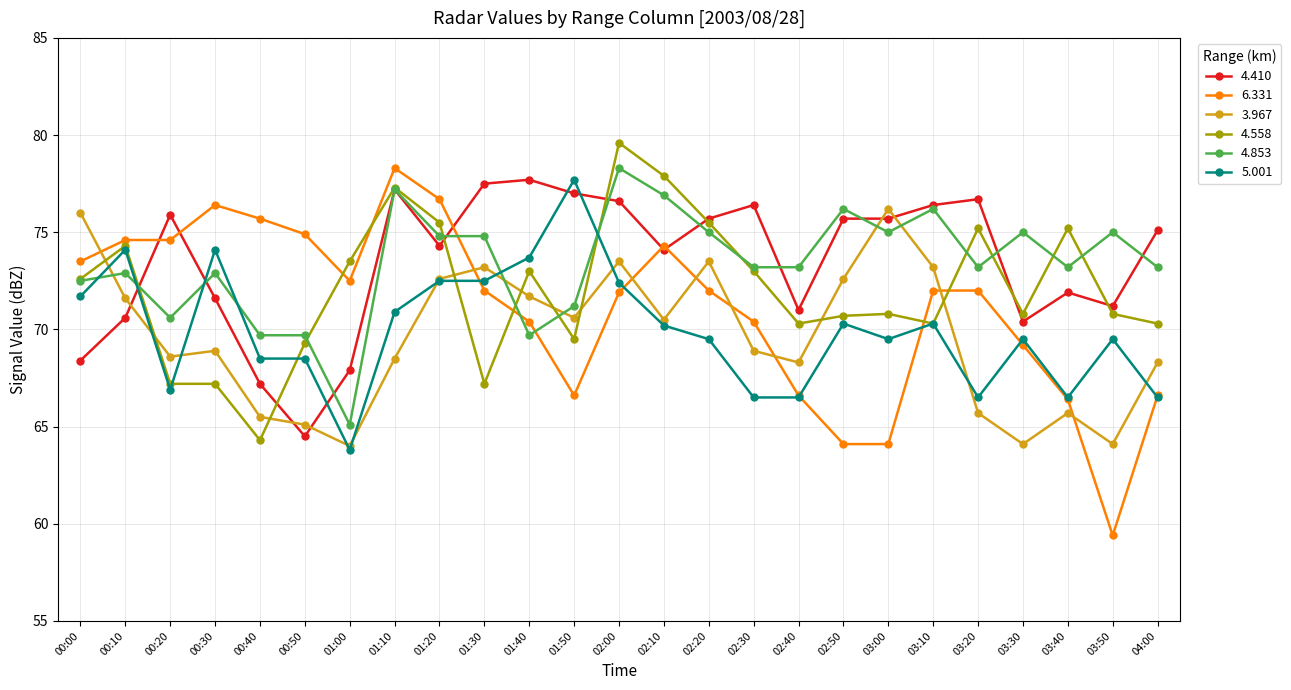

How many data points in 3.967 are above 68?

18